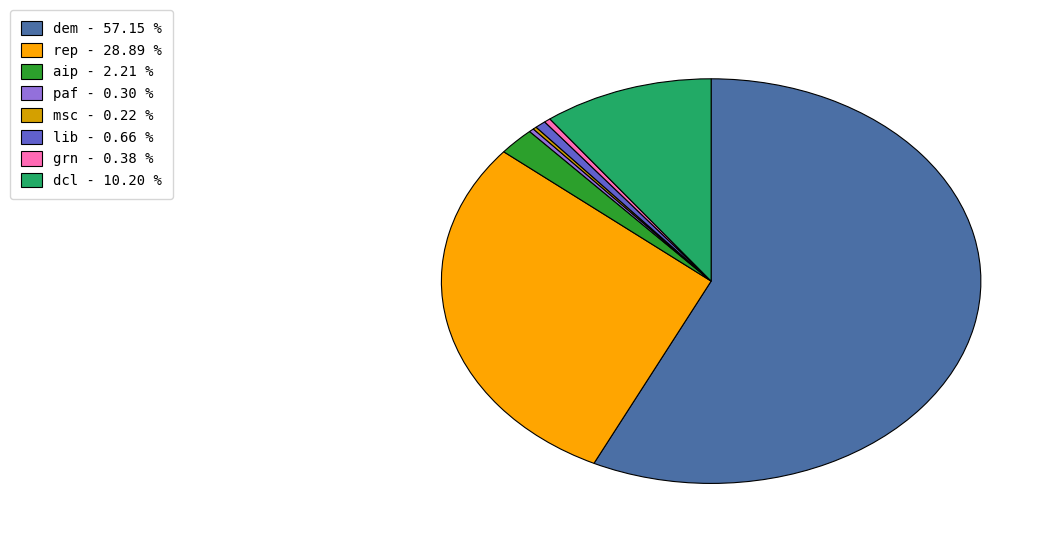

Is there a majority slice in this chart?

Yes